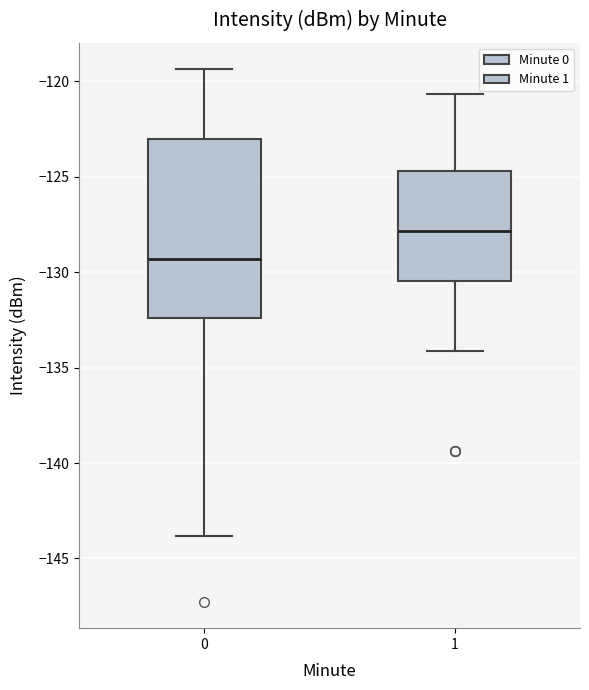

Where is the upper edge of the box at x = 1 on the y-axis? The values are not printed on the chart, so give them approximately, as read against the axis.

-124.5